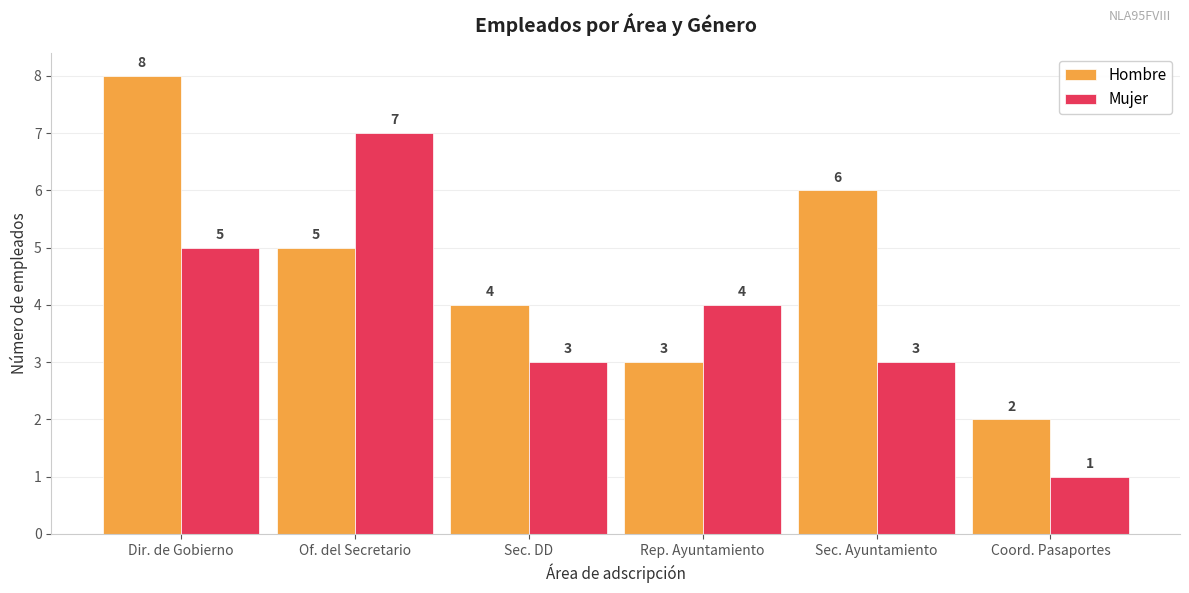

Is the value of Mujer at Coord. Pasaportes greater than the value of Hombre at Sec. Ayuntamiento?

No